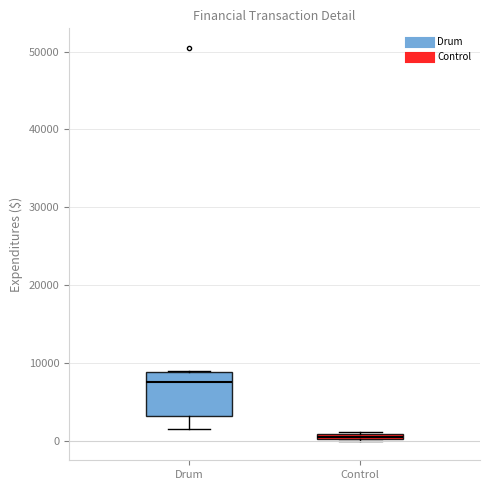

Which box is the tallest, from its lower edge to its upper edge?

Drum